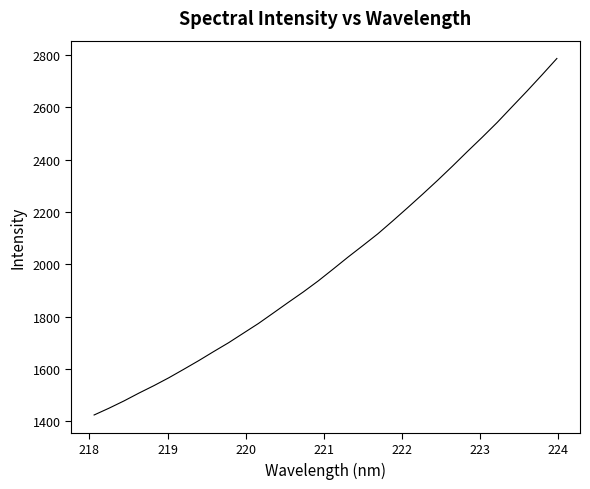

What is the maximum value shown in the chart?

2787.2